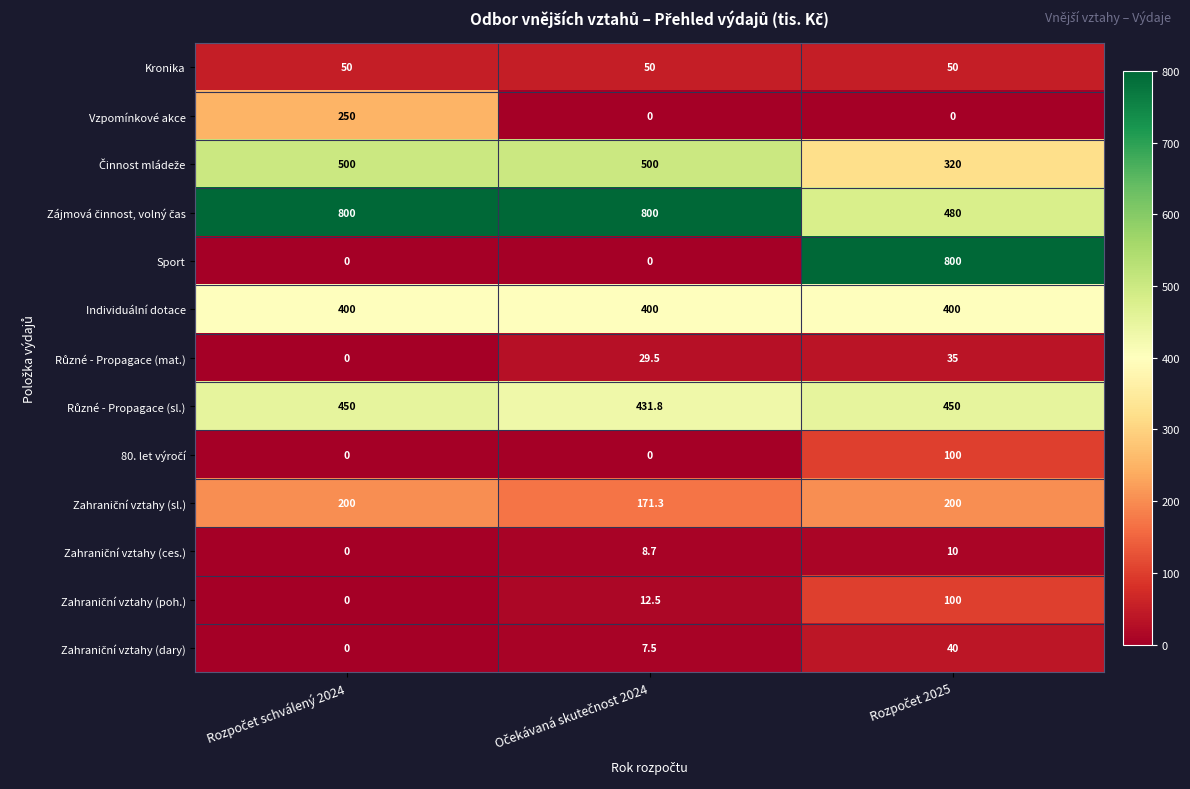

Count the Sport values in the range 0 to 800.

3